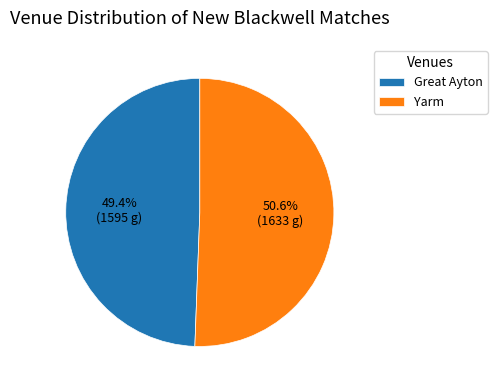

Does Yarm represent more than half of the total?

Yes